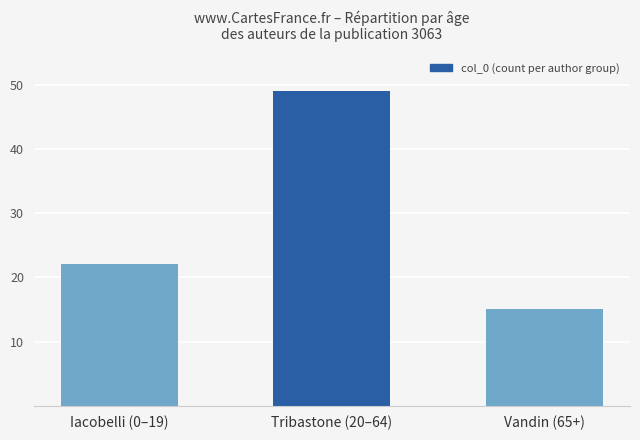

What is the approximate value at Tribastone (20–64), to the nearest 5?

50